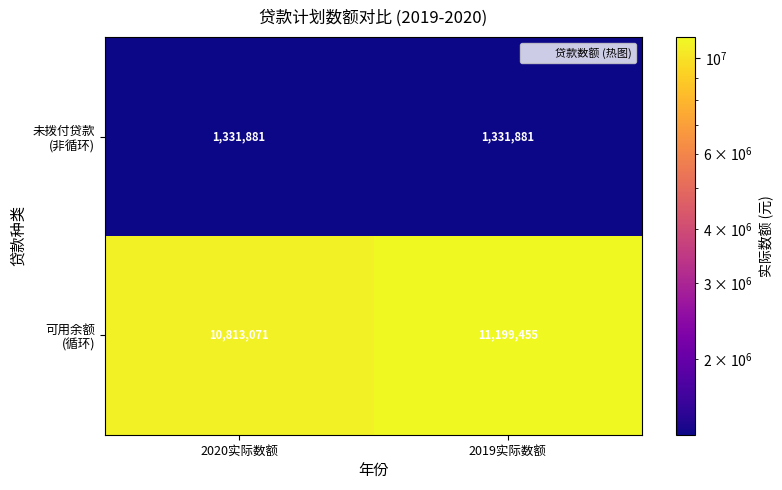

What is the spread (max minus min) of values at 2020实际数额?

9481190